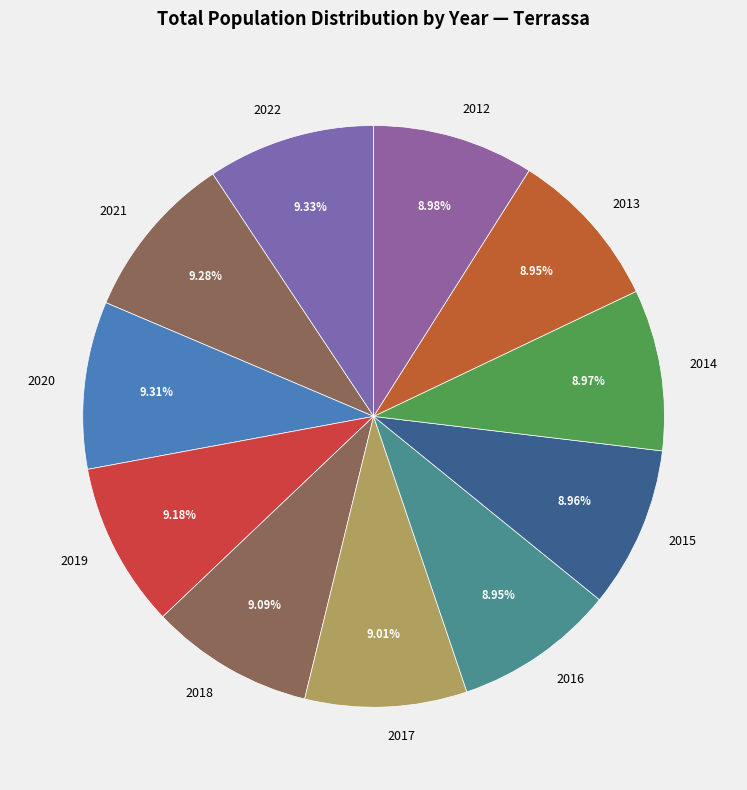

Is there a majority slice in this chart?

No